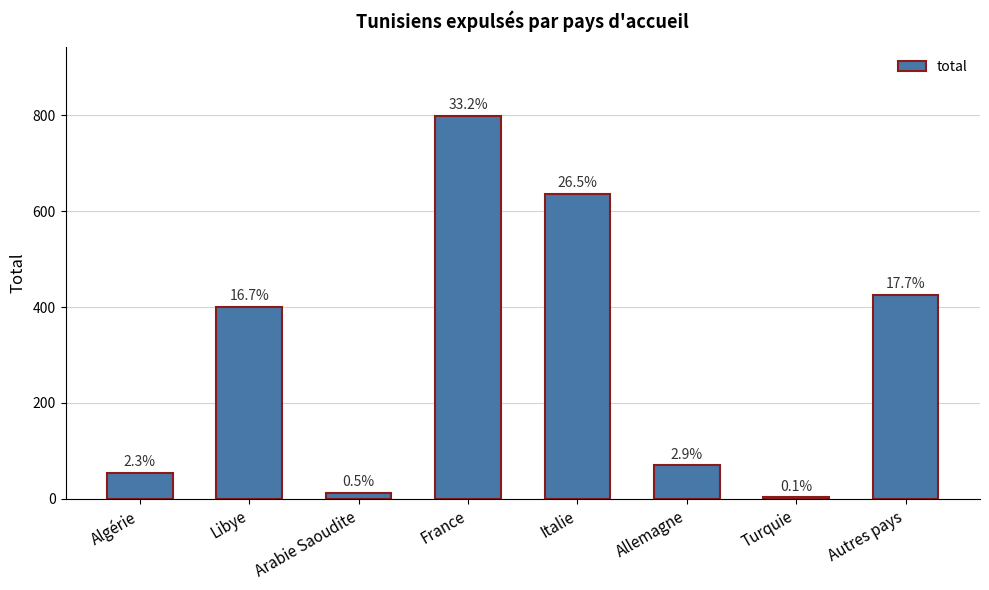

How many bars are there in total?

8